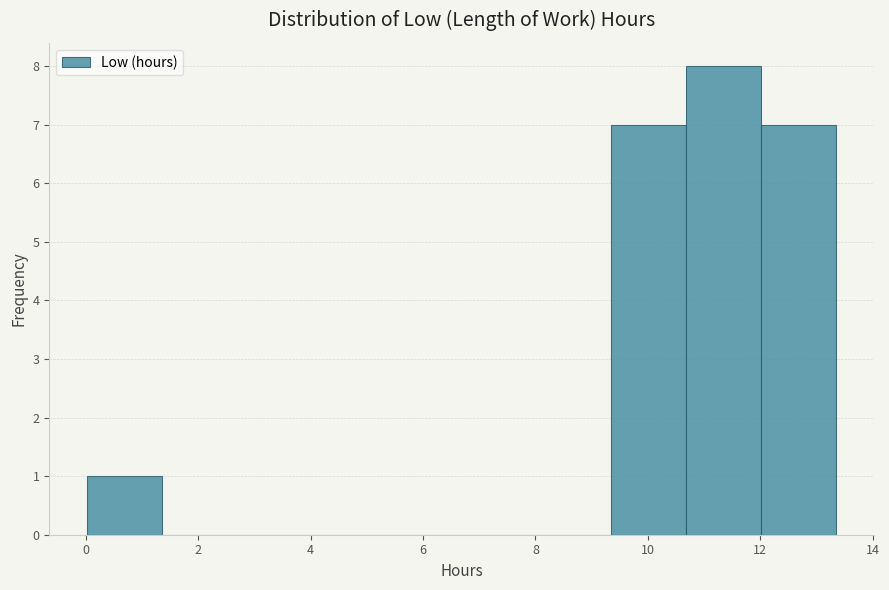

Reading left to right, transcribe this chart: for each bar, give the range it covers on the x-axis and its height. Neither the bar edges nor the heights are printed on the chart, so give them approximately, as read against the axes.

0.0 to 1.4: 1
1.4 to 2.6: 0
2.6 to 4.0: 0
4.0 to 5.4: 0
5.4 to 6.6: 0
6.6 to 8.0: 0
8.0 to 9.4: 0
9.4 to 10.6: 7
10.6 to 12.0: 8
12.0 to 13.4: 7